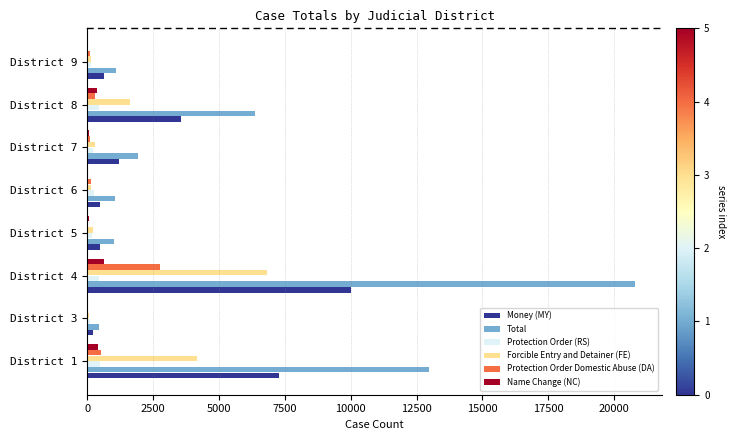

At which category does the chart reach its peak across all series?

District 4